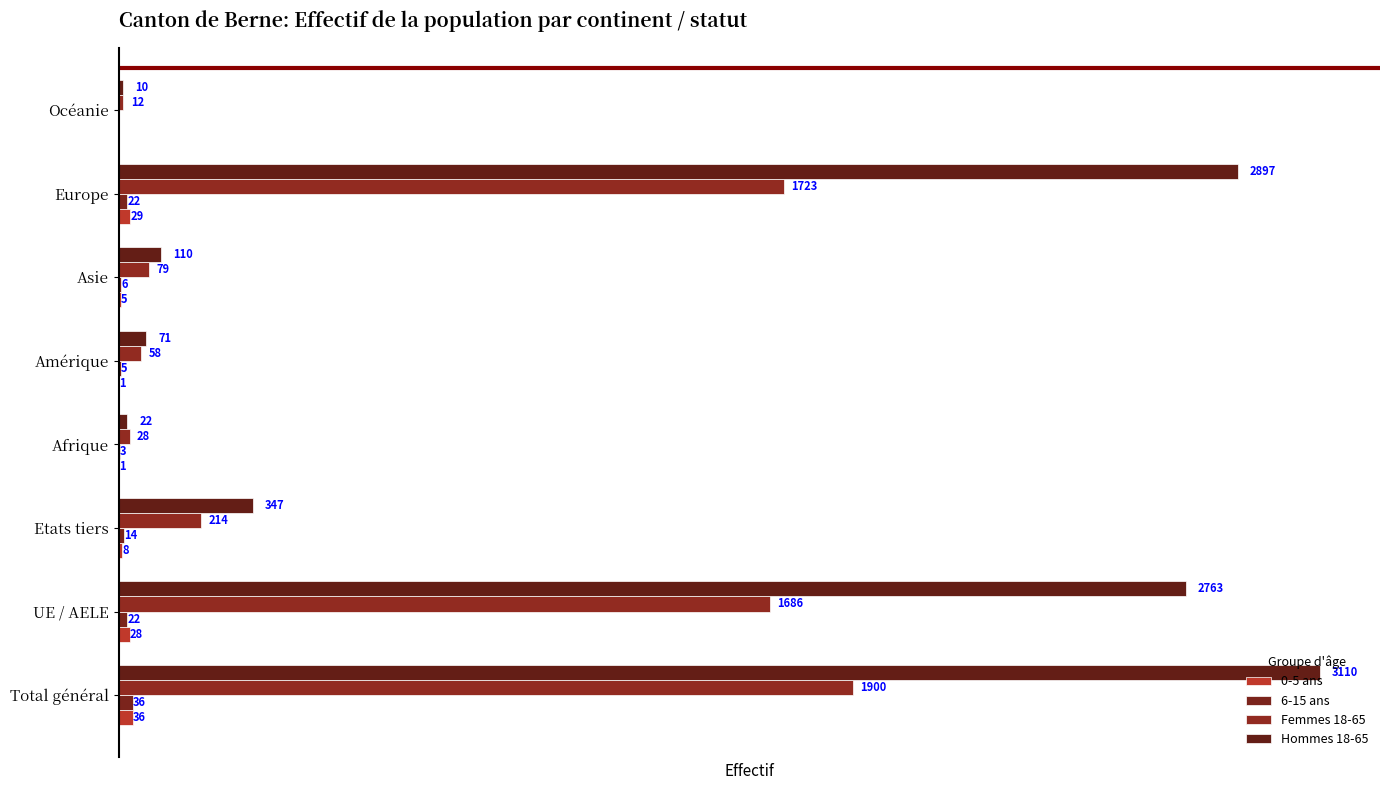

What is the sum of all 0-5 ans values?

108